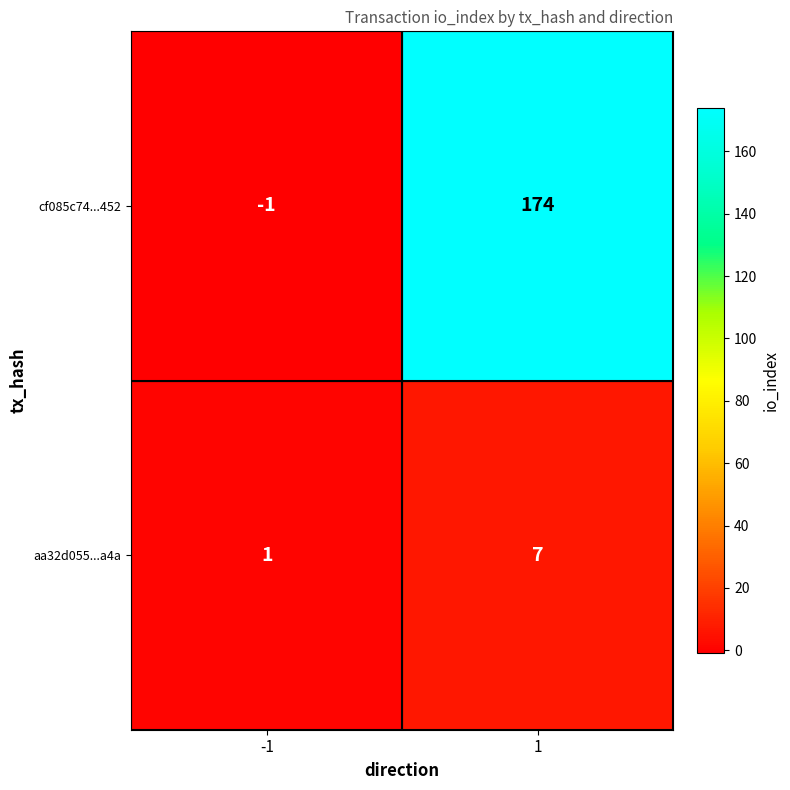

What is the highest value of the cf085c74...452 series?

174